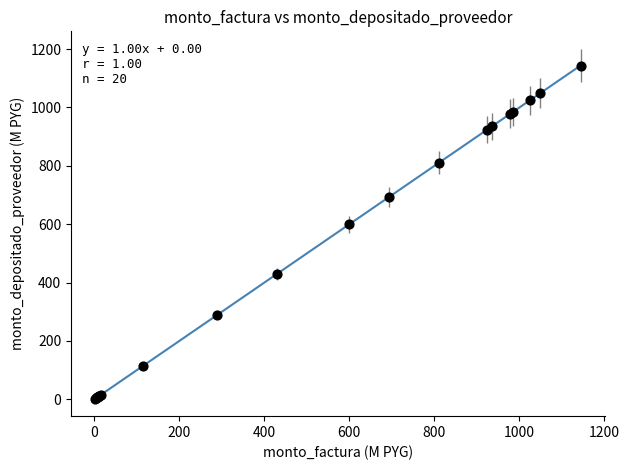

What Y value in the scatter plot is closest to 573?

599.9